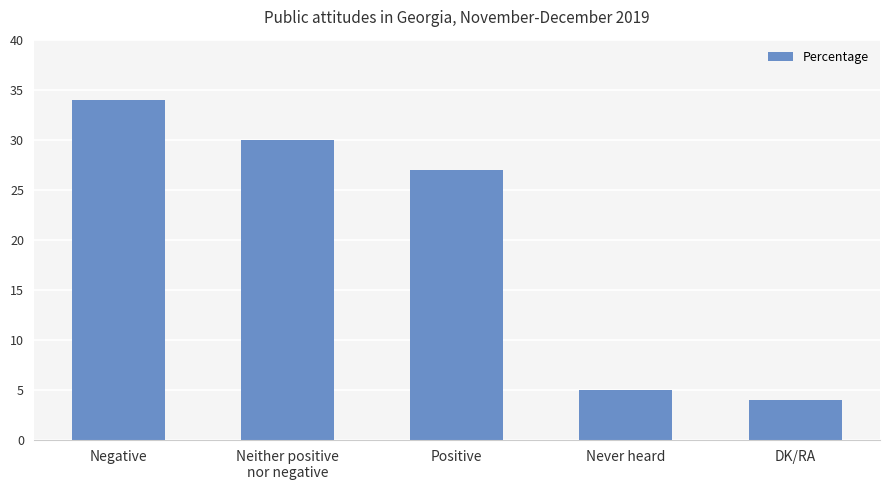

Reading right to left, what are all the values shown in this chart?

DK/RA=4	Never heard=5	Positive=27	Neither positive
nor negative=30	Negative=34